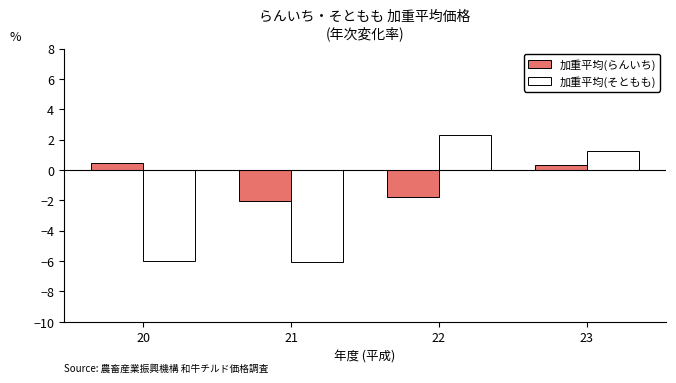

Is the value of 加重平均(そともも) at 20 greater than the value of 加重平均(らんいち) at 21?

No